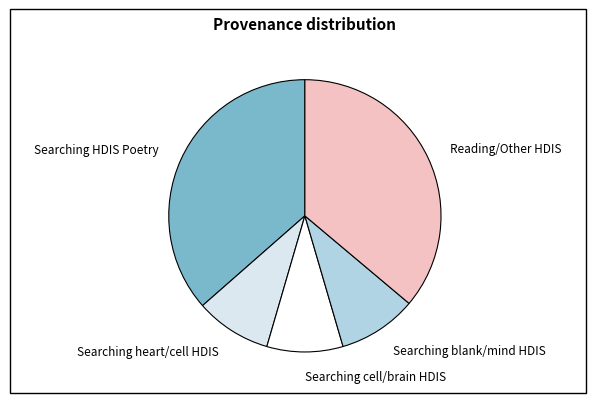

Approximately how many times larger is the value at Searching blank/mind HDIS compared to Searching HDIS Poetry?

0.3